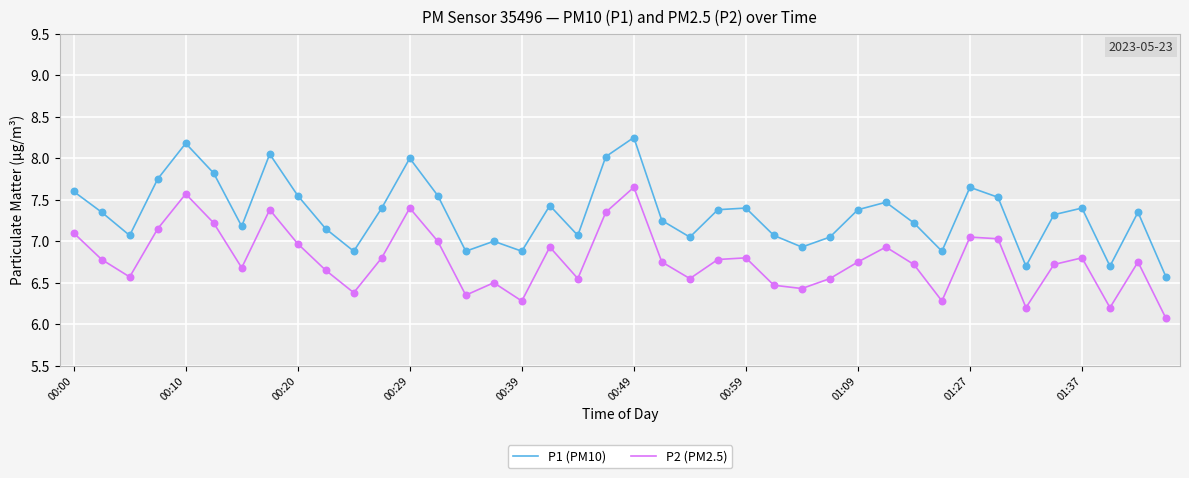

Which series has the largest range (max minus min)?

P1 (PM10)